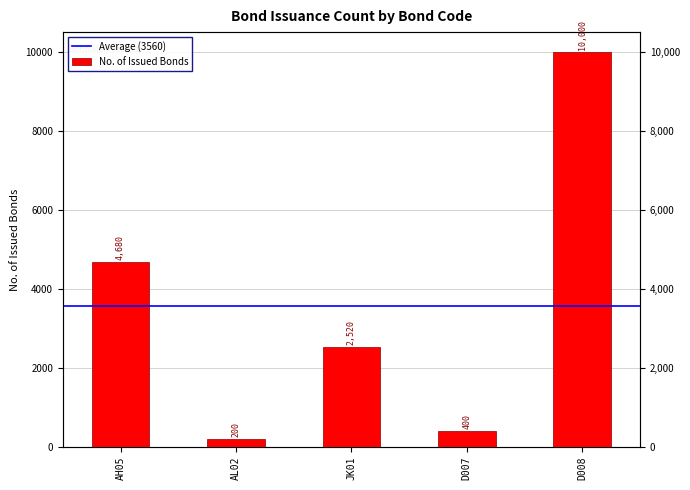

What is the value of the 3rd bar from the left?

2520